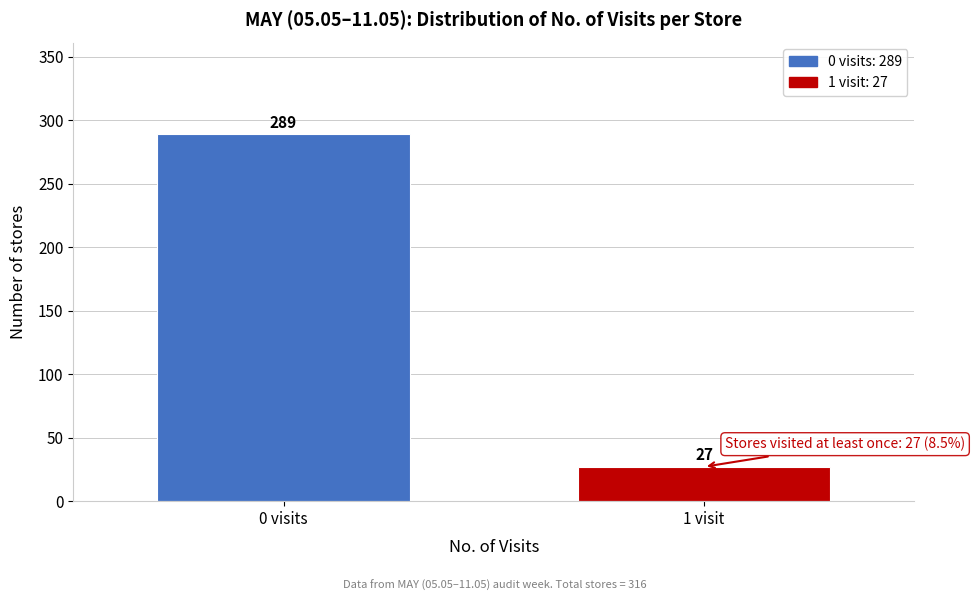

Reading left to right, list all the values displayed in this chart.

289	27